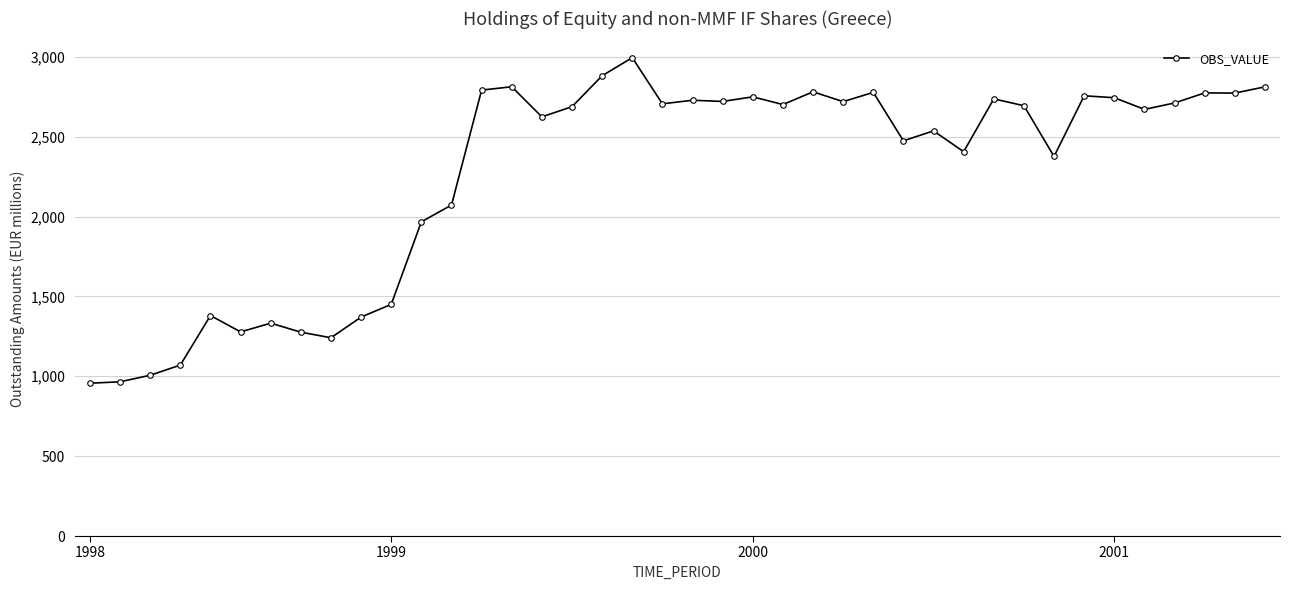

What is the minimum value shown in the chart?

956.6